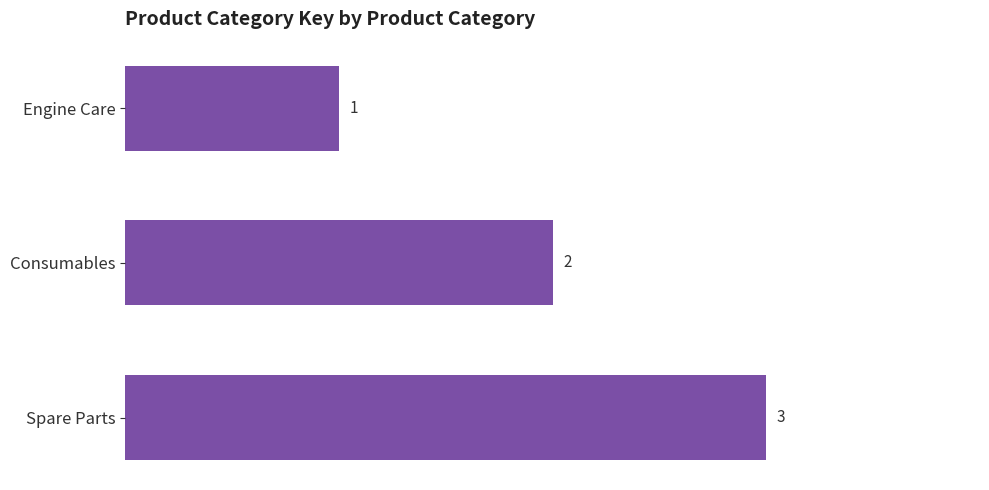

How many distinct data groups are displayed?

1